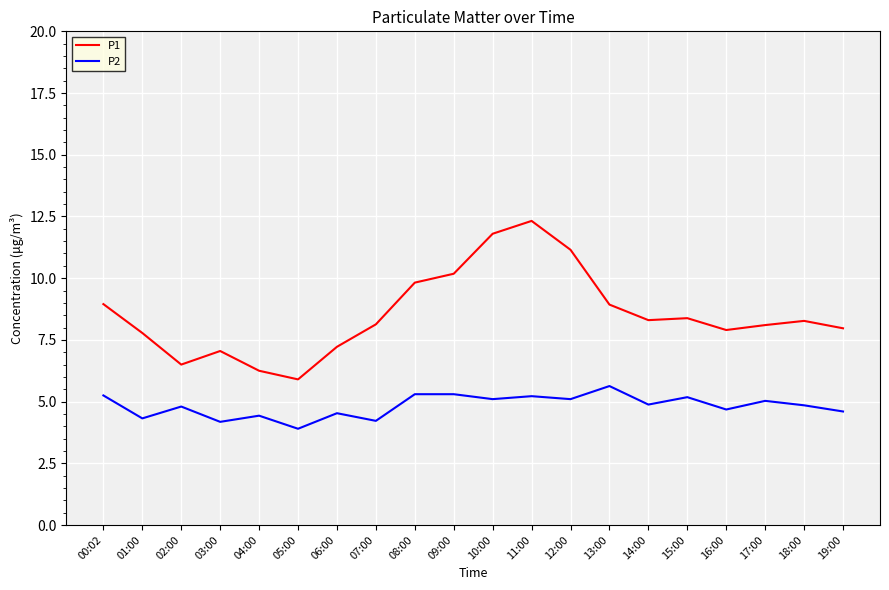

Is the value of P2 at 15:00 greater than the value of P1 at 01:00?

No